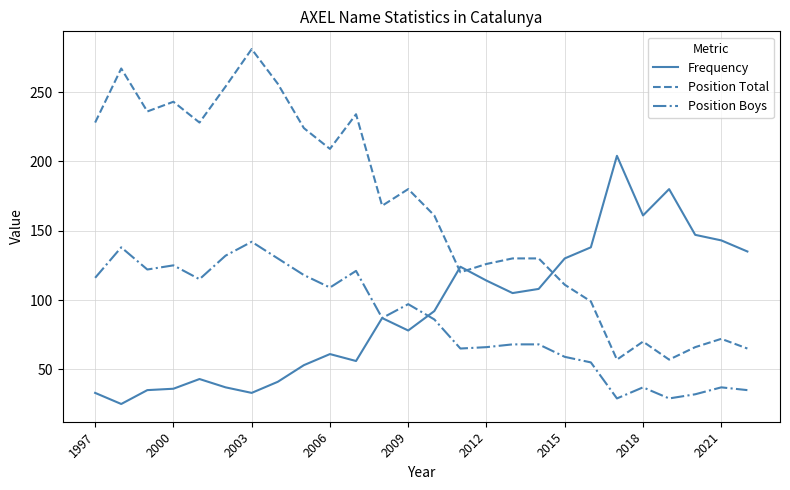

Which series has the largest total across all categories?

Position Total